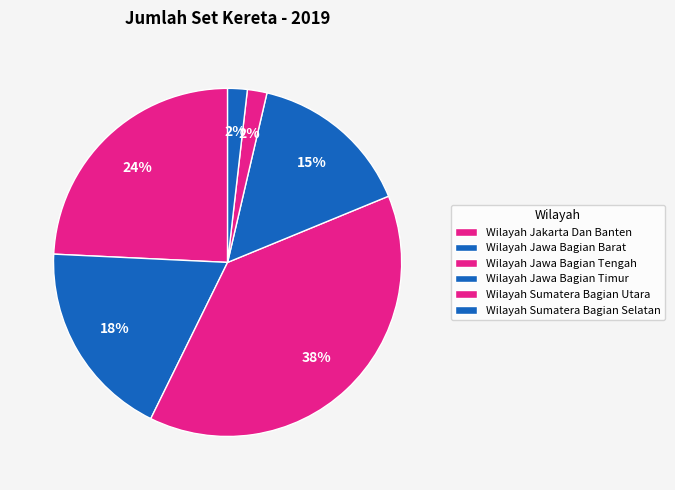

What portion of the pie excludes Wilayah Jawa Bagian Tengah?

61.5%